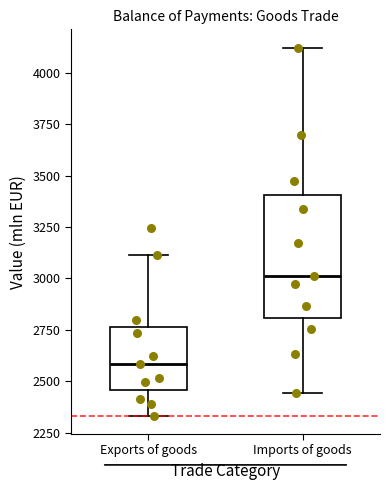

Where is the lower edge of the box for Exports of goods on the y-axis? The values are not printed on the chart, so give them approximately, as read against the axis.

2450